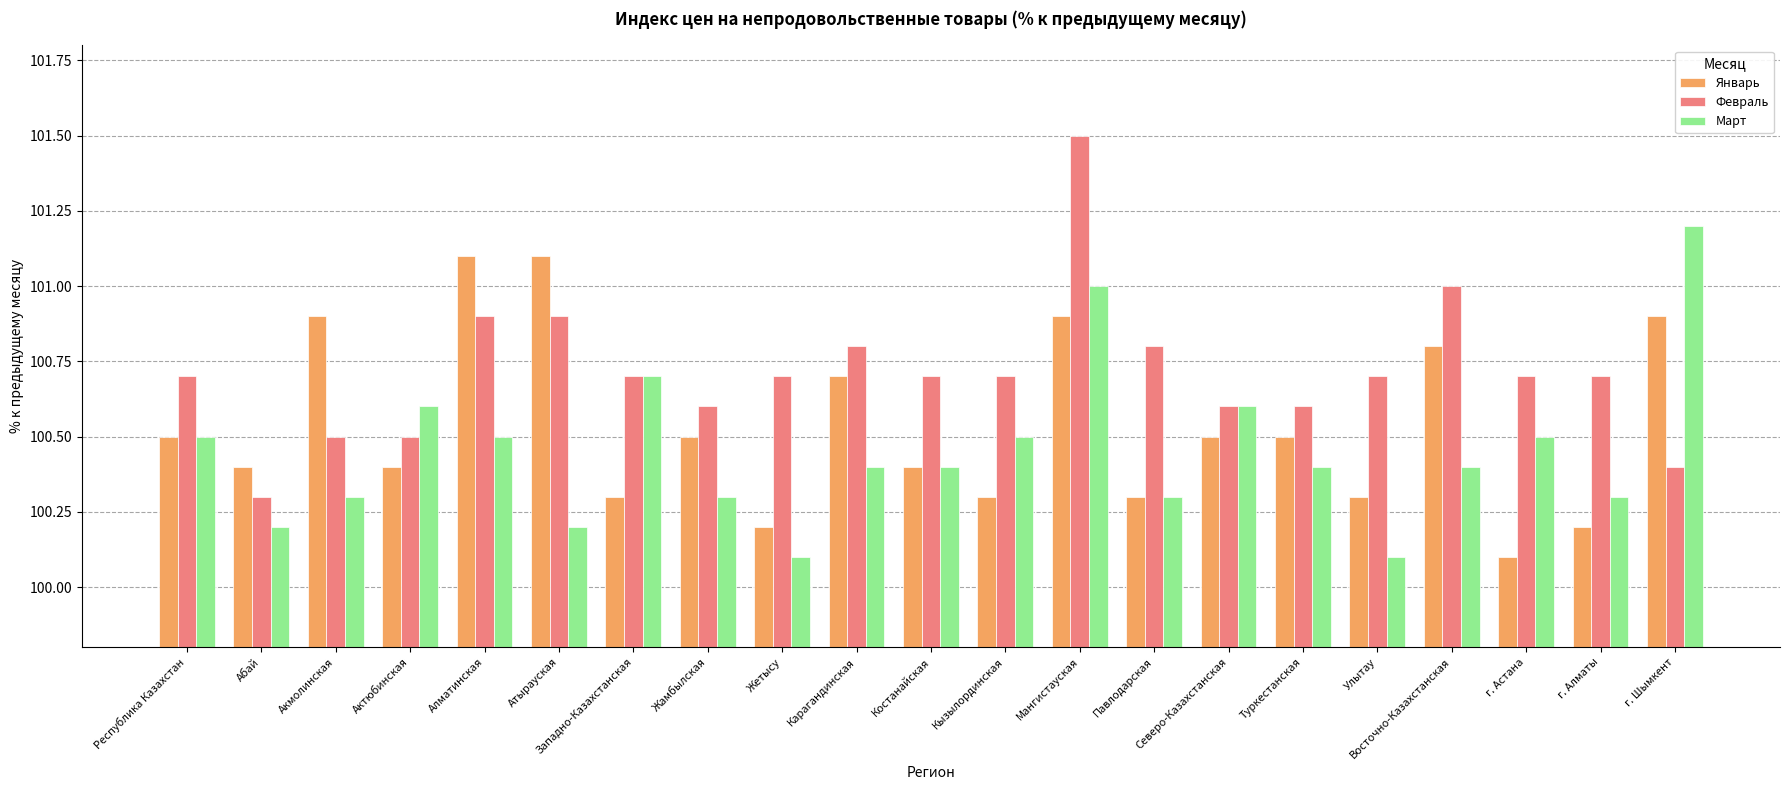

What is the greatest value displayed?

101.5